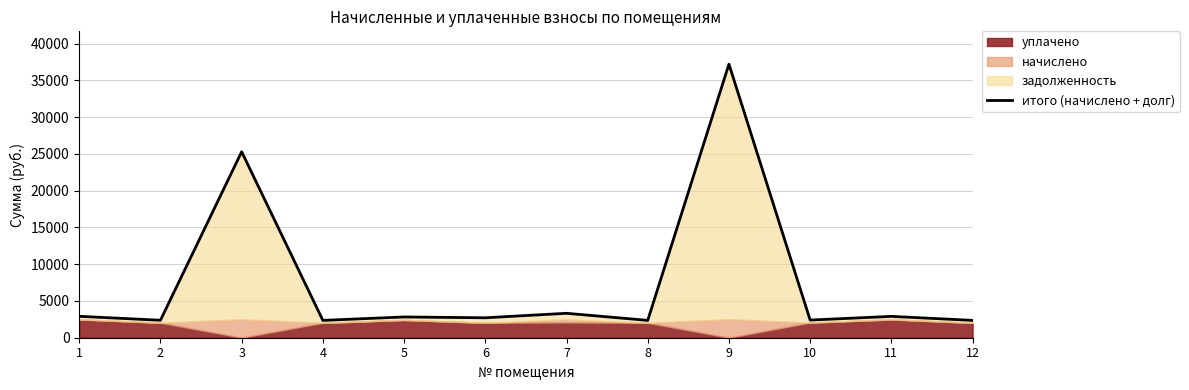

What is the difference between the values at 9 and 4?

34834.4